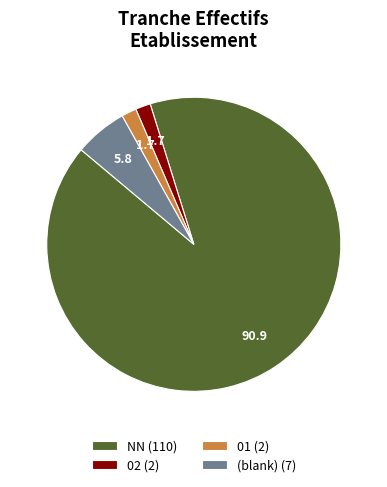

Is it true that NN (110) is 81% of the pie?

False